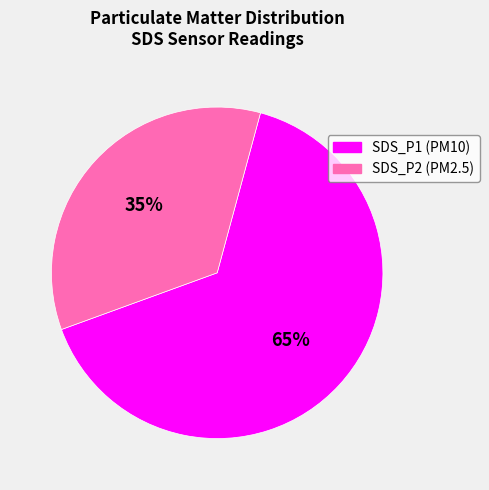

To the nearest percent, what percentage of the pie is SDS_P2?

35%